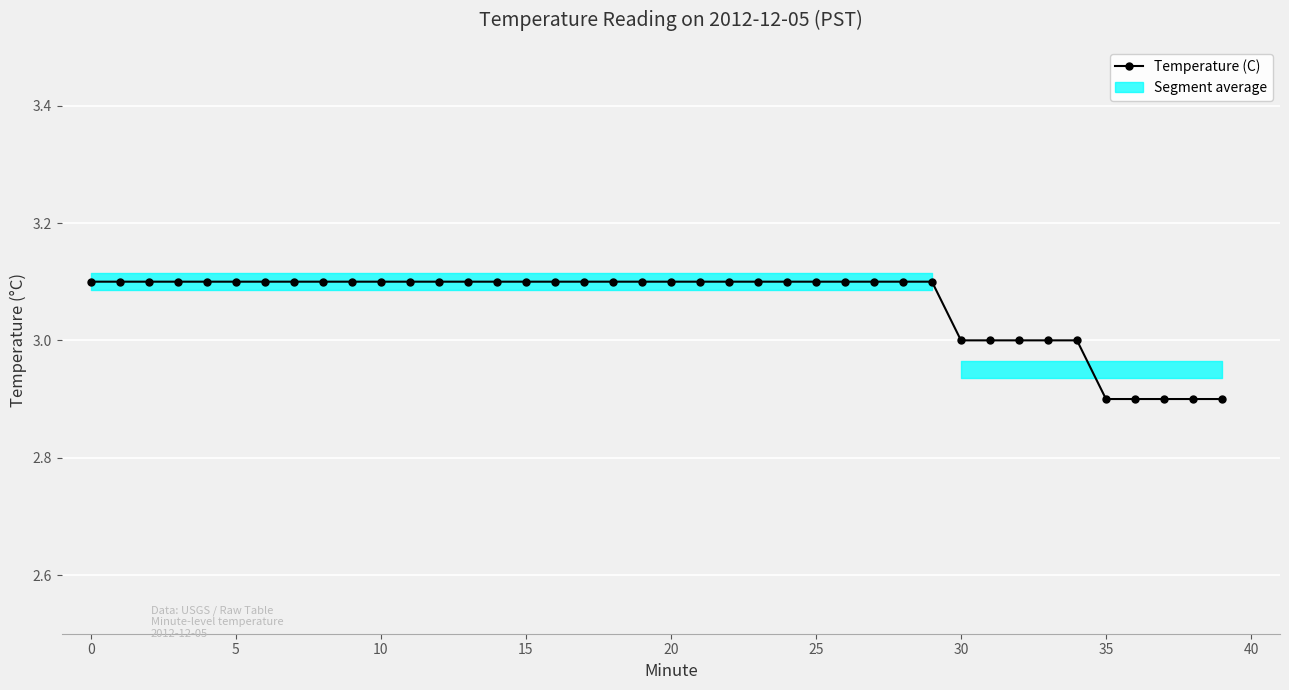

The value at 18 is 3.1. True or false?

True